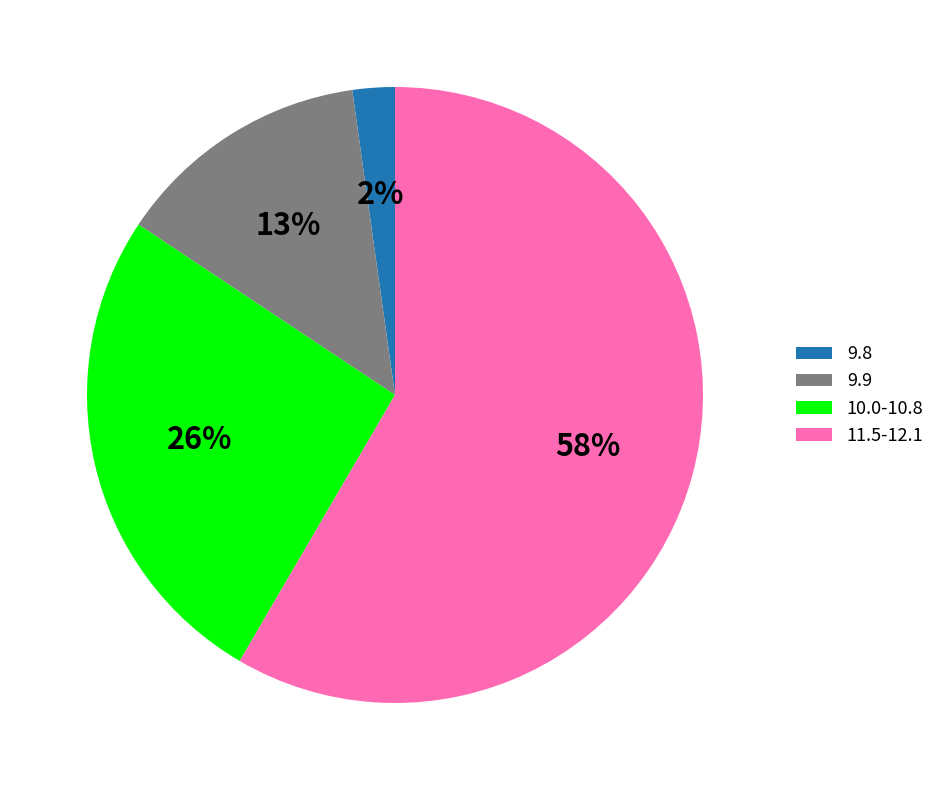

Between 9.9 and 10.0-10.8, which is larger?

10.0-10.8